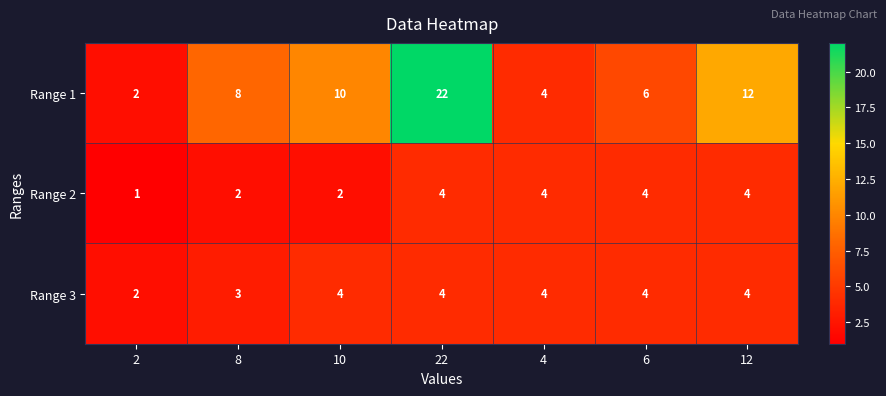

True or false: Range 2 has a value of 2 at 8.

True